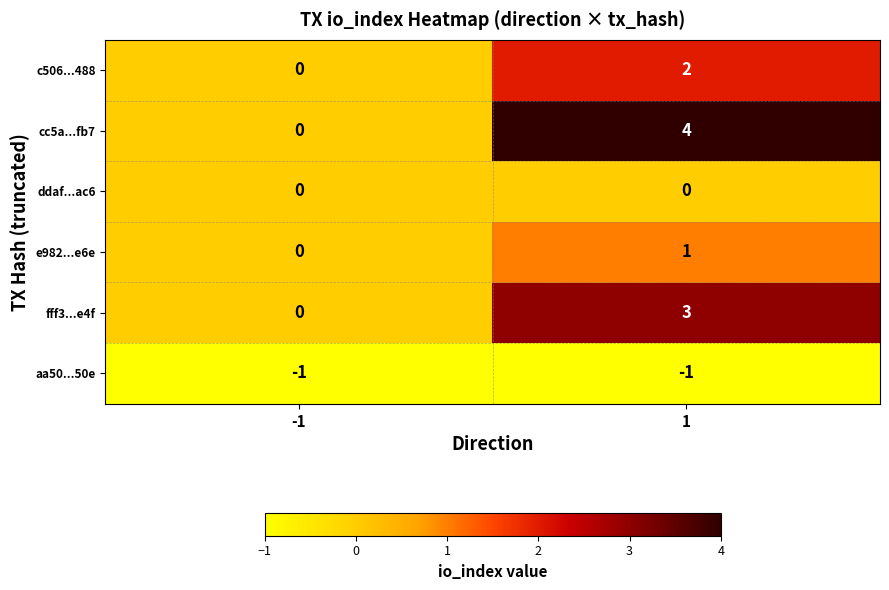

What is the difference between the cc5a...fb7 values at -1 and 1?

4